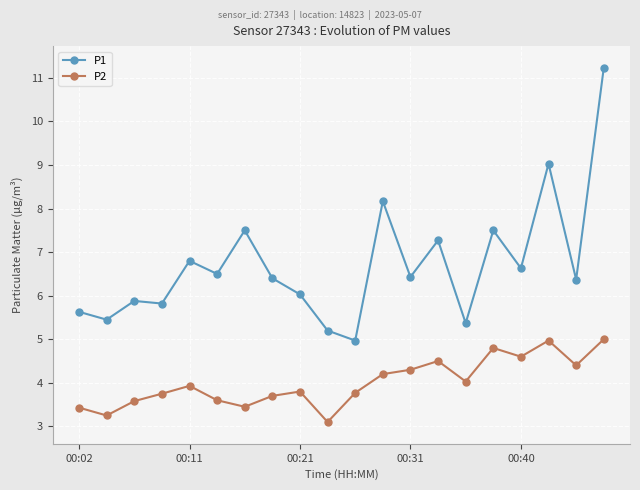

True or false: P1 and P2 intersect in this chart.

False